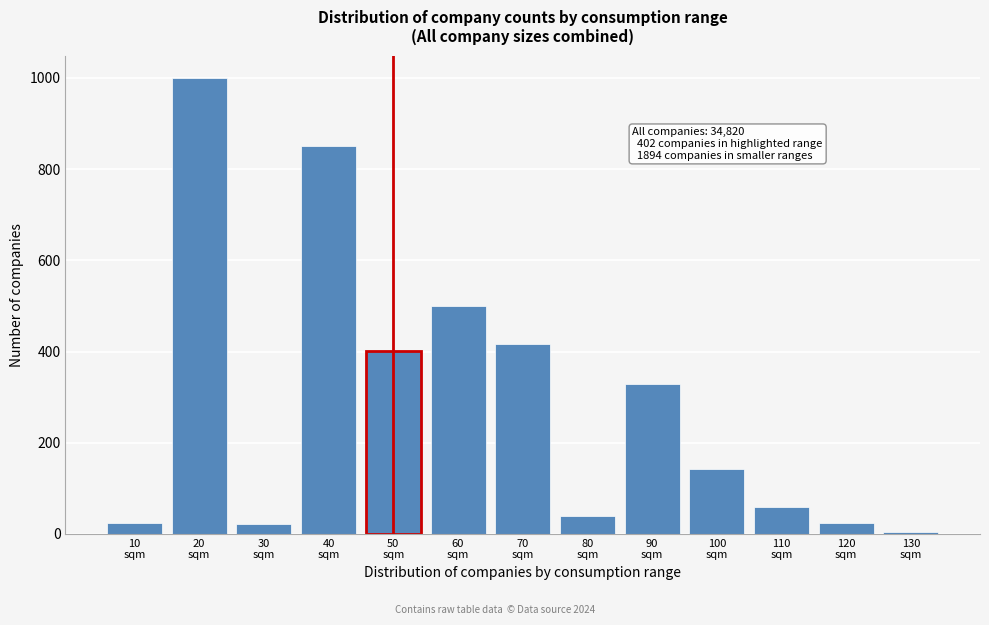

What is the greatest value displayed?

999